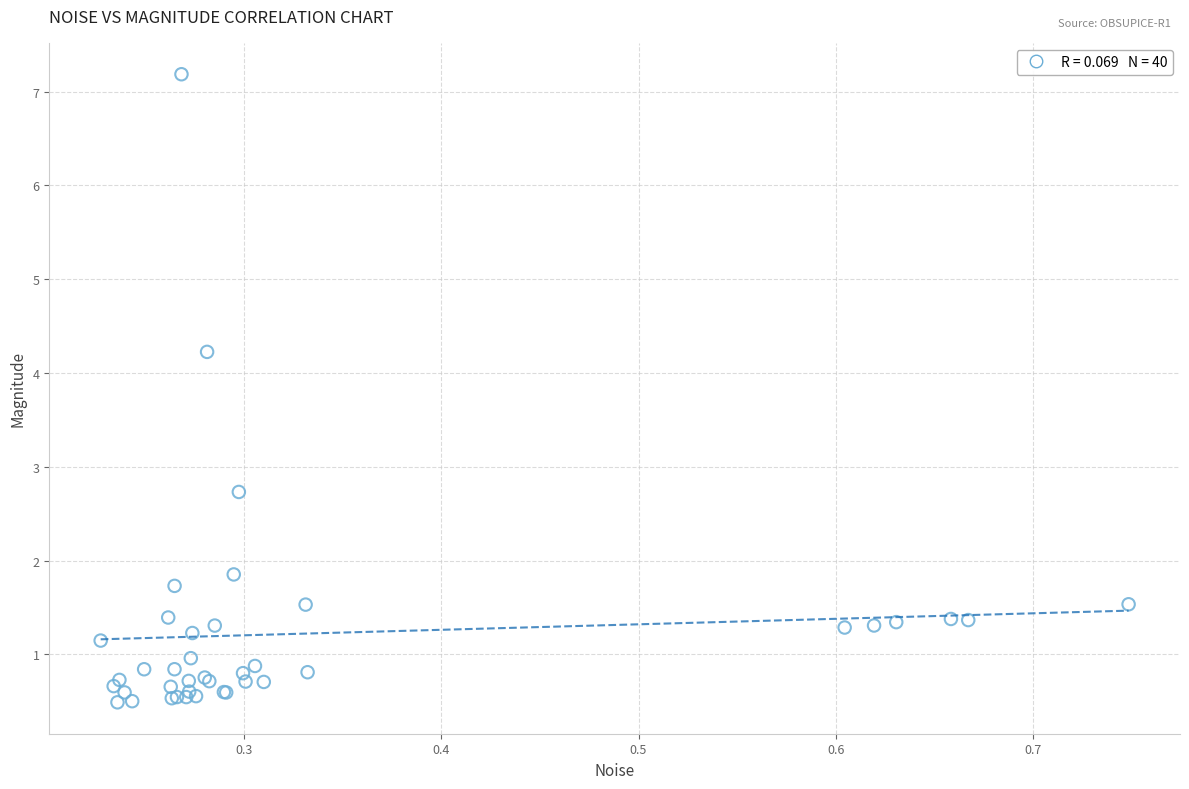

What Y value in the scatter plot is closest to 3?

2.7